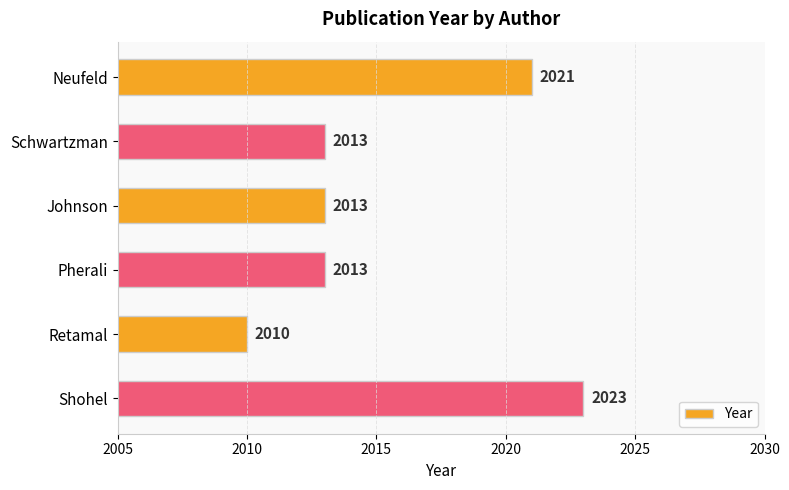

What is the change in value from Neufeld to Schwartzman?

-8